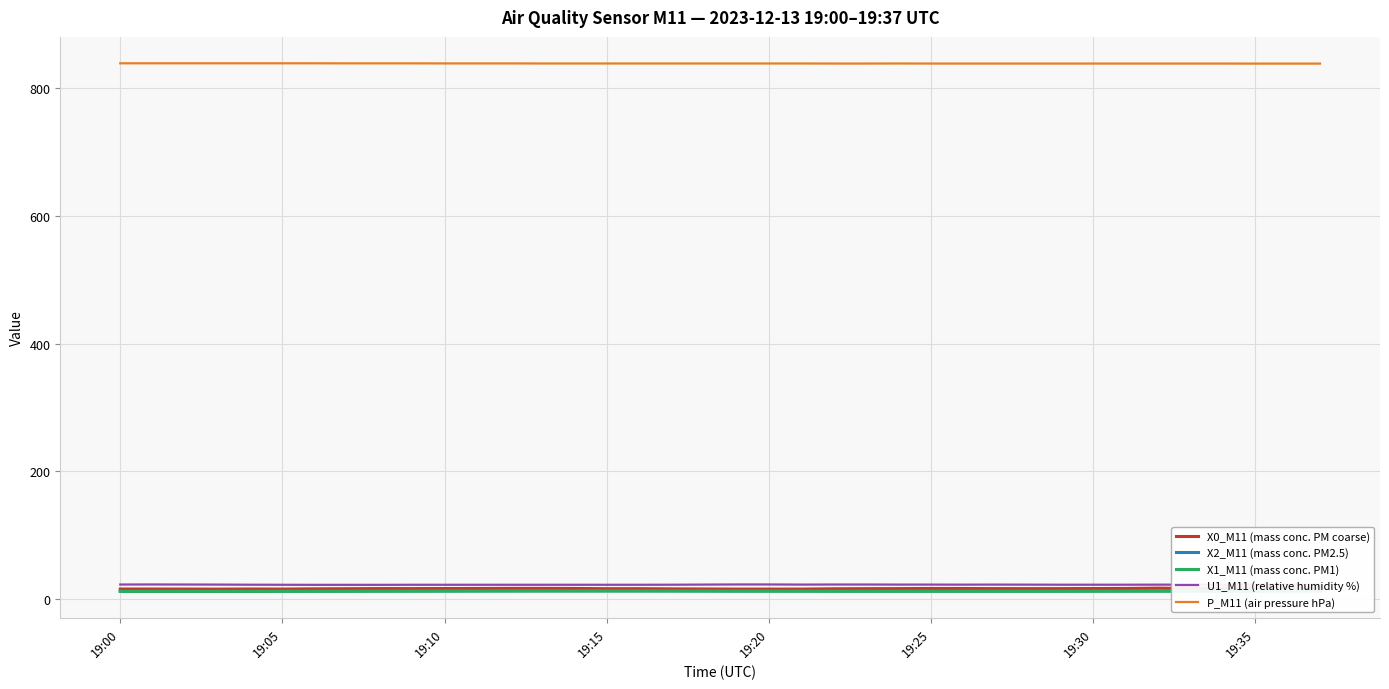

True or false: X1_M11 (mass conc. PM1) and U1_M11 (relative humidity %) intersect in this chart.

False